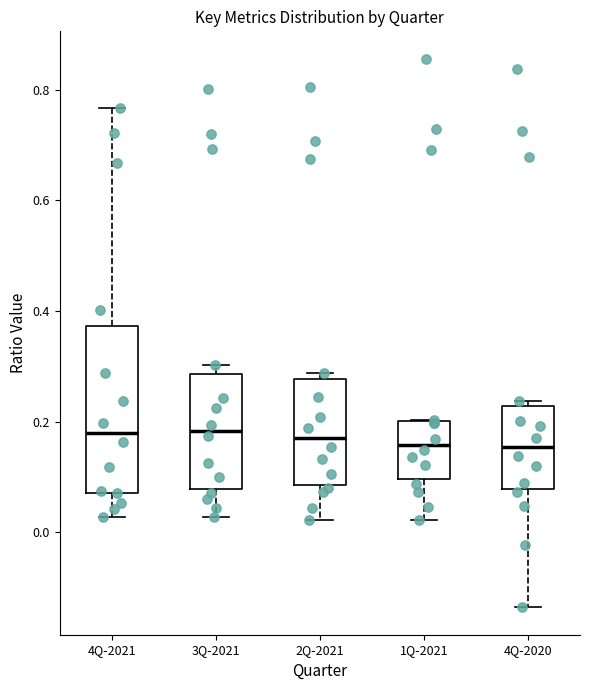

Reading left to right, transcribe this box plot: for each box, give where its median line is, the range the box spans, and where its two whiskers end, as read against the y-axis. The values are not printed on the chart, so give them approximately, as read against the axis.

4Q-2021: median 0.18, box 0.08 to 0.38, whiskers 0.02 to 0.76
3Q-2021: median 0.18, box 0.08 to 0.28, whiskers 0.02 to 0.30
2Q-2021: median 0.18, box 0.08 to 0.28, whiskers 0.02 to 0.28 (just above the box's upper edge)
1Q-2021: median 0.16, box 0.10 to 0.20, whiskers 0.02 to 0.20
4Q-2020: median 0.16, box 0.08 to 0.22, whiskers -0.14 to 0.24